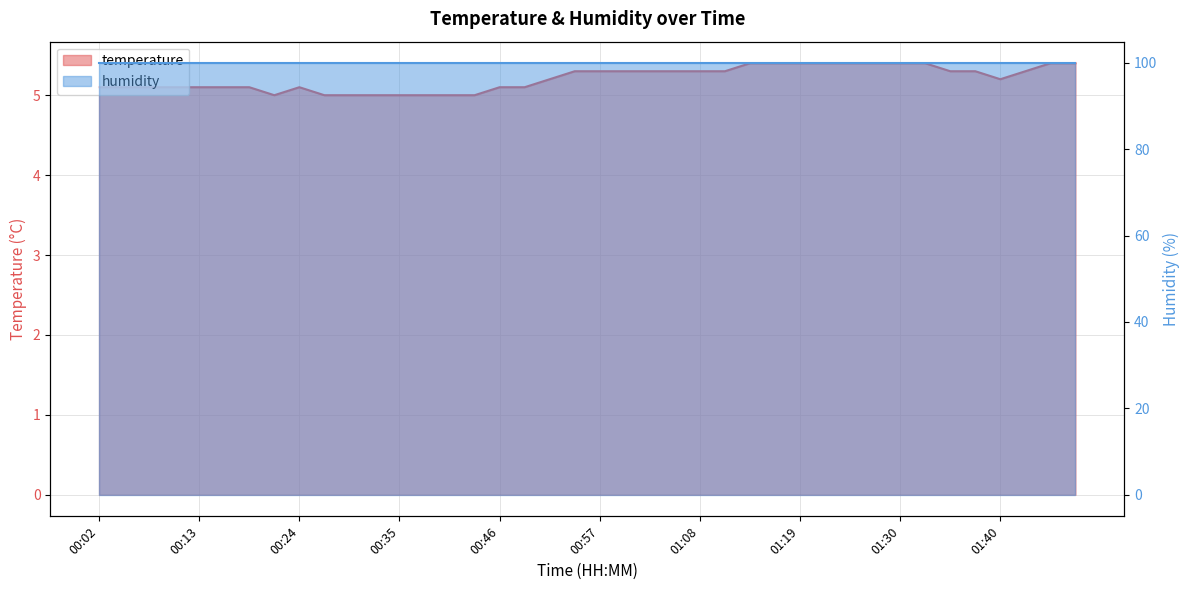

Which category has the highest value across all series?

01:13